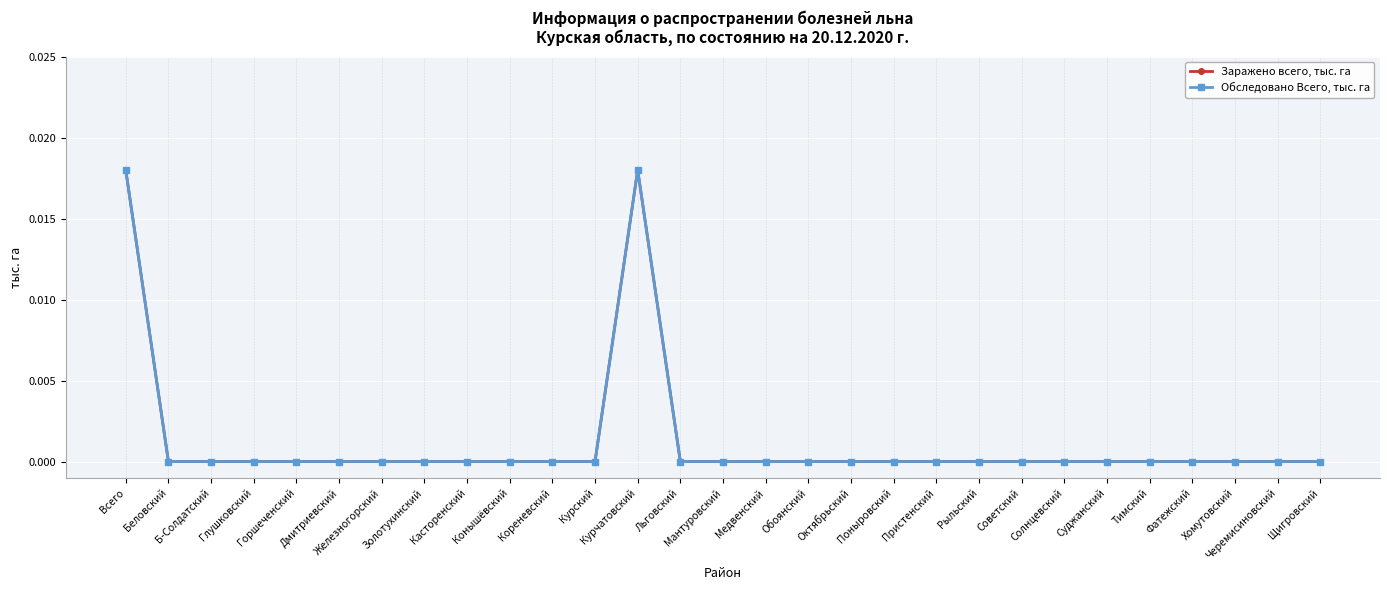

True or false: Обследовано Всего, тыс. га has more than 2 points higher than both neighbors.

False